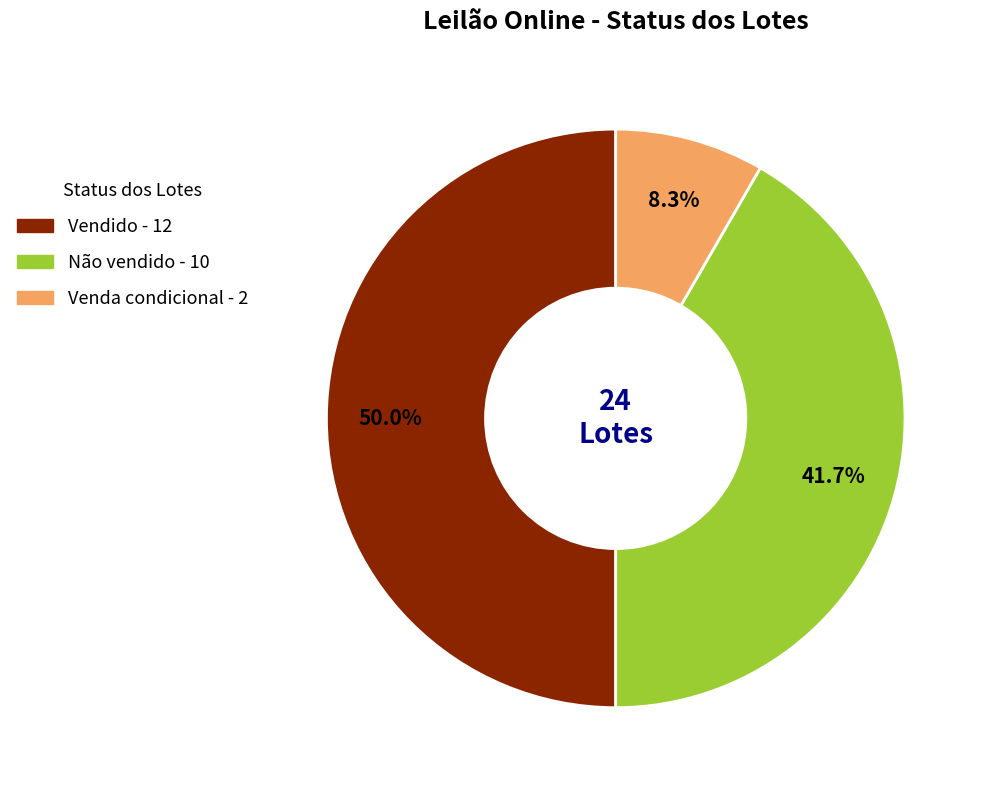

Which category has the biggest portion of the pie?

Vendido